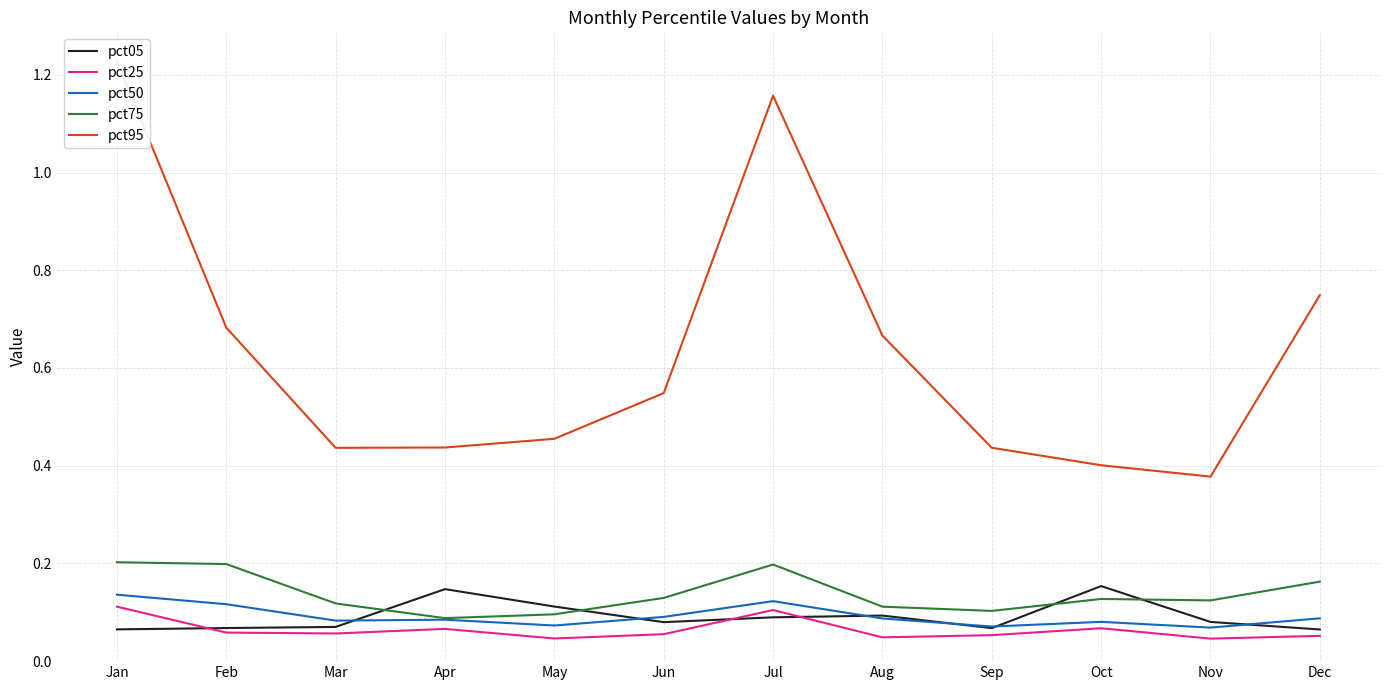

What is the sum of all pct95 values?

7.6